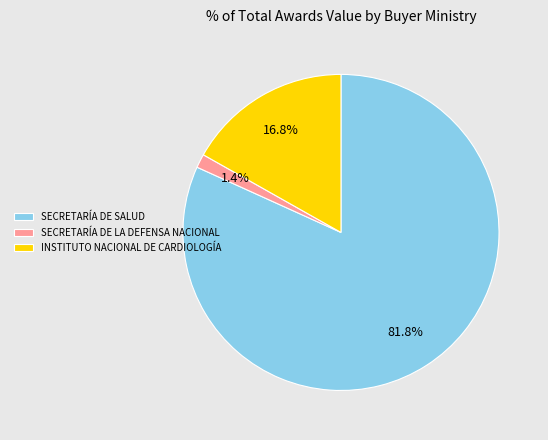

Count the number of slices in the pie.

3